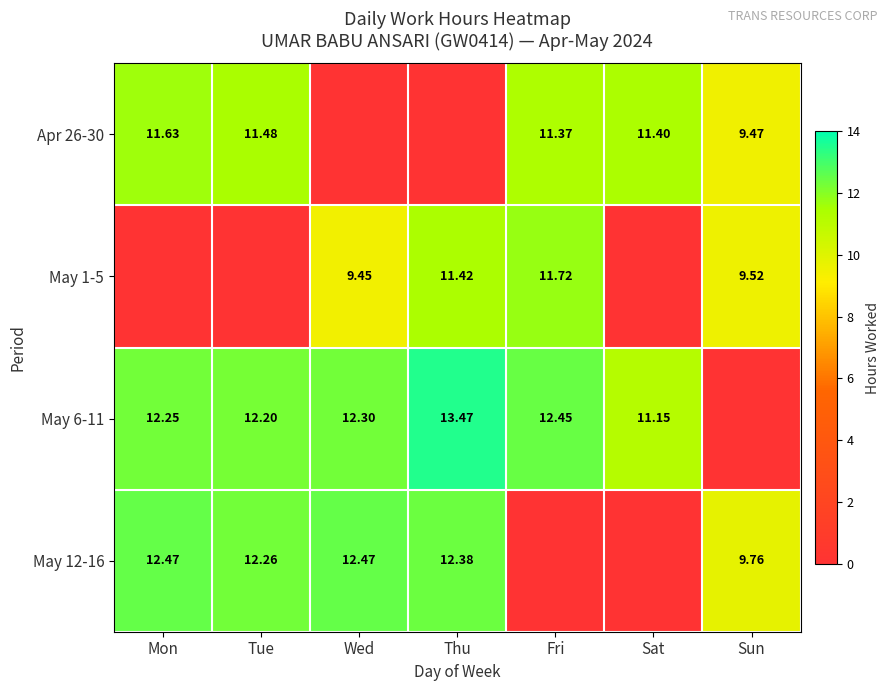

What is the total value across all series at Tue?

35.9